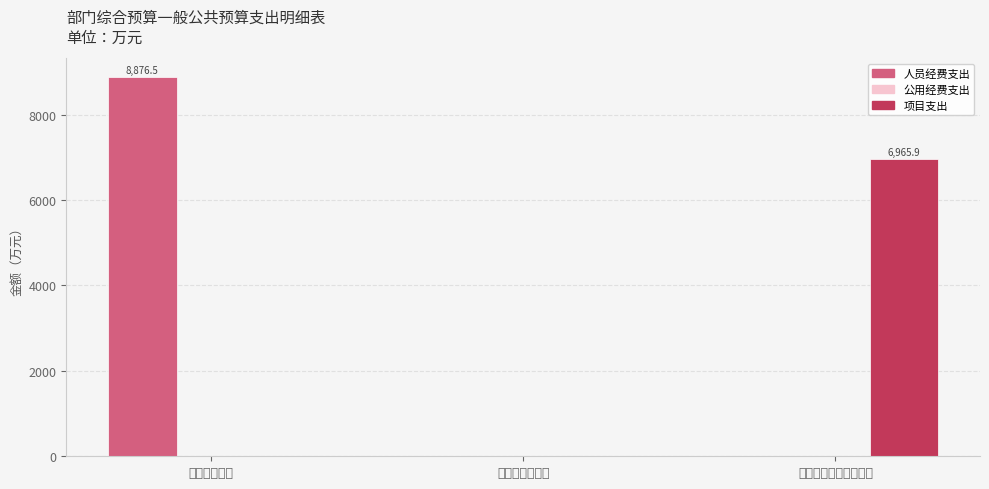

What is the maximum value shown in the chart?

8876.5